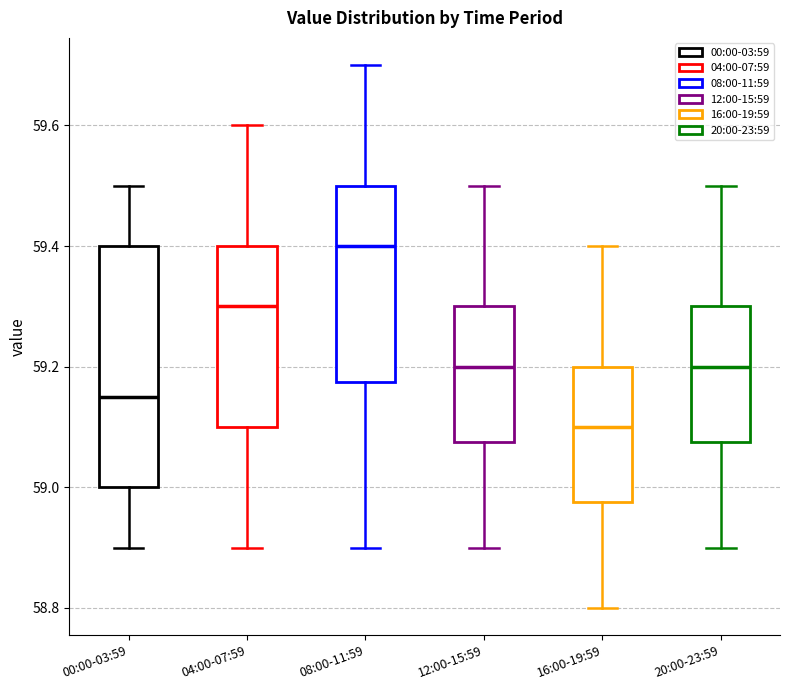

Reading left to right, read every box against the y-axis: the position of its median line, the range the box covers, and the ends of its whiskers. The values are not printed on the chart, so give them approximately, as read against the axis.

00:00-03:59: median 59.16, box 59.00 to 59.40, whiskers 58.90 to 59.50
04:00-07:59: median 59.30, box 59.10 to 59.40, whiskers 58.90 to 59.60
08:00-11:59: median 59.40, box 59.18 to 59.50, whiskers 58.90 to 59.70
12:00-15:59: median 59.20, box 59.08 to 59.30, whiskers 58.90 to 59.50
16:00-19:59: median 59.10, box 58.98 to 59.20, whiskers 58.80 to 59.40
20:00-23:59: median 59.20, box 59.08 to 59.30, whiskers 58.90 to 59.50